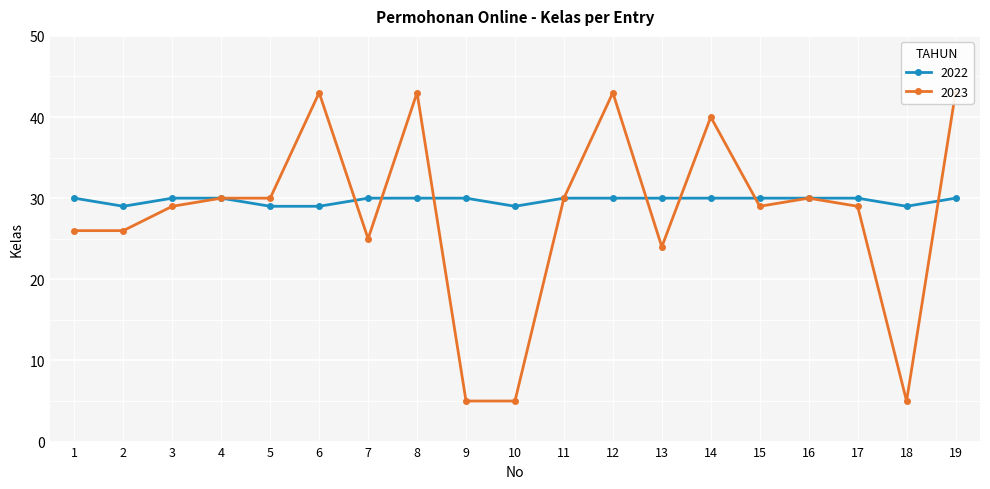

What is the average value of the 2023 series?

28